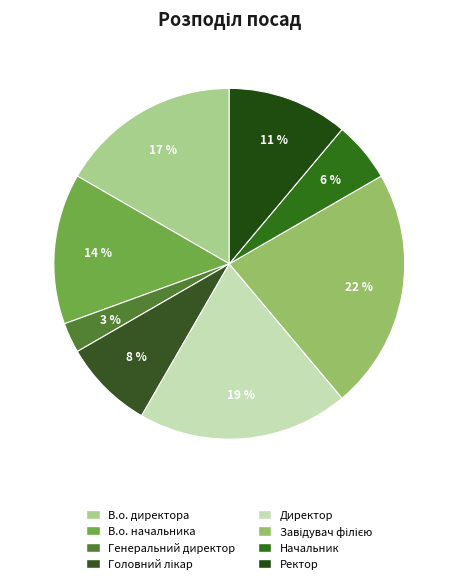

Count the number of slices in the pie.

8